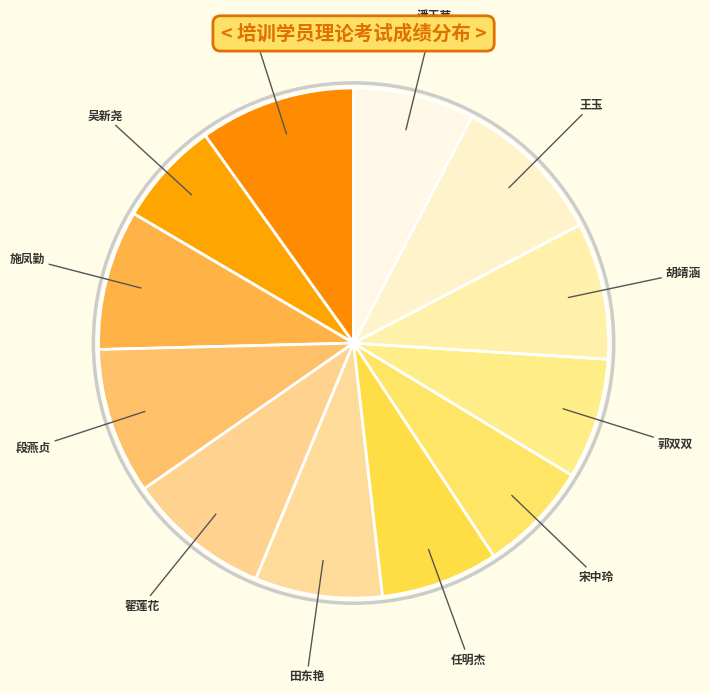

Count the number of slices in the pie.

12